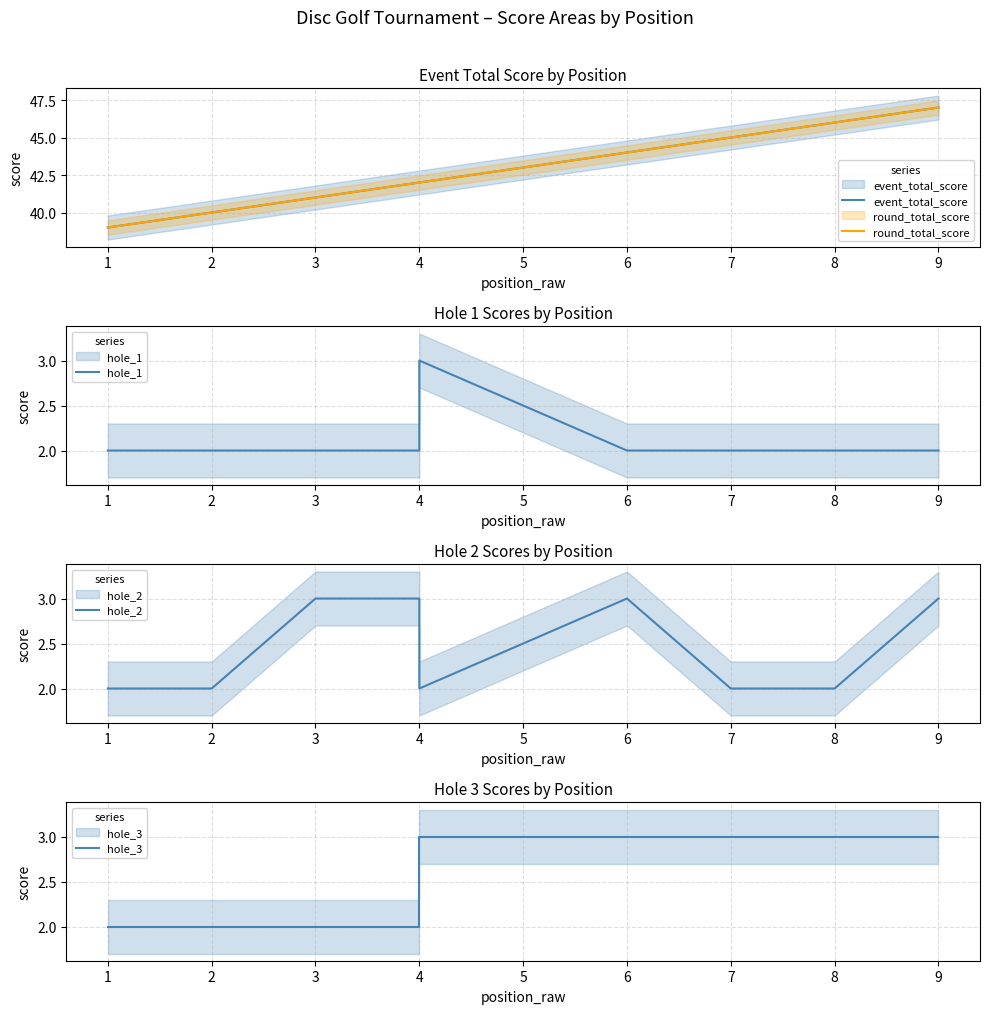

Reading left to right, extract all data points from this chart.

event_total_score: 39	40	41	42	42	44	45	46	47
round_total_score: 39	40	41	42	42	44	45	46	47
hole_1: 2	2	2	2	3	2	2	2	2
hole_2: 2	2	3	3	2	3	2	2	3
hole_3: 2	2	2	2	3	3	3	3	3